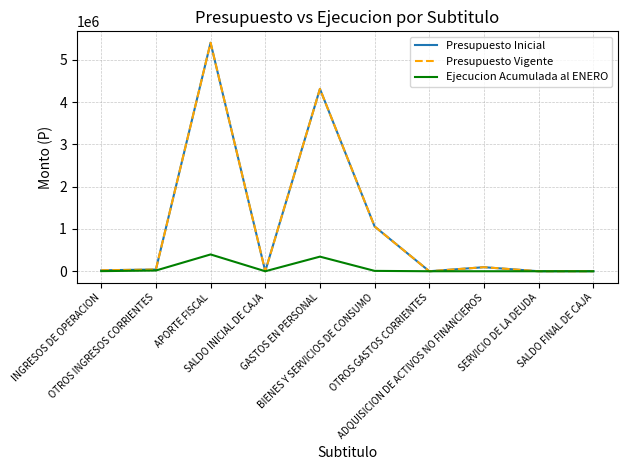

Is this an area chart (filled region under the line)?

No